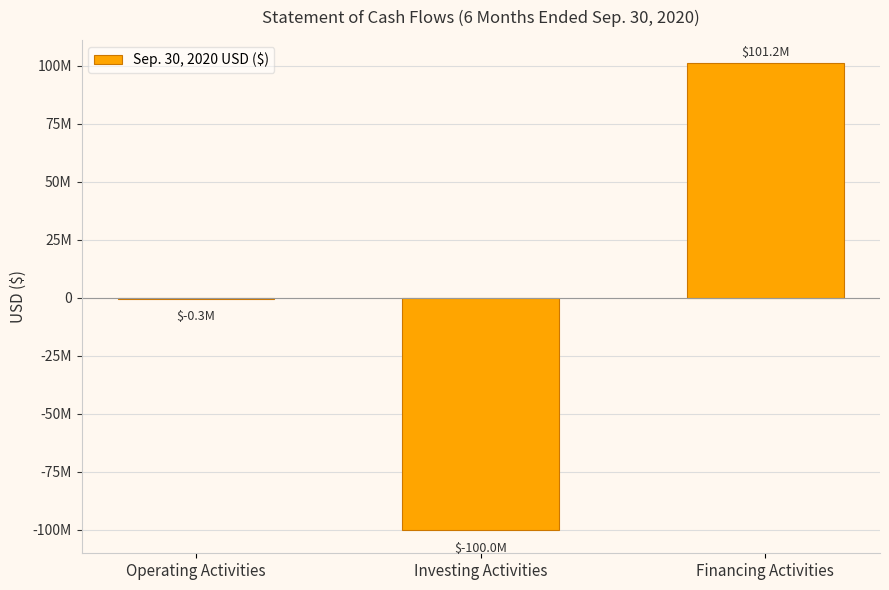

Is it true that the value at Investing Activities is -142142842?

False